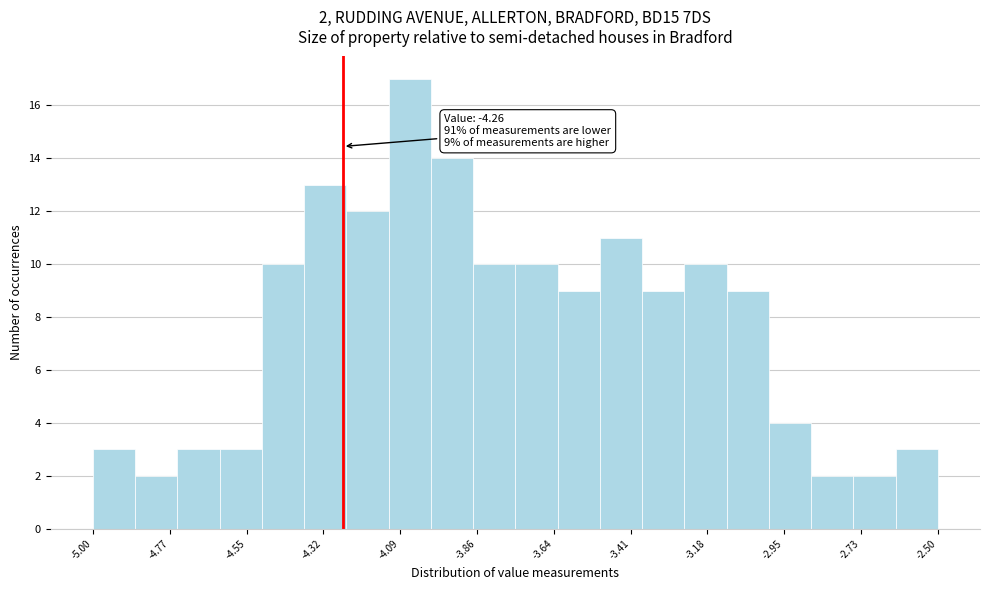

Around what value on the x-axis is the tallest bar? Give the approximate position of its centre, as read against the axis.

-4.05